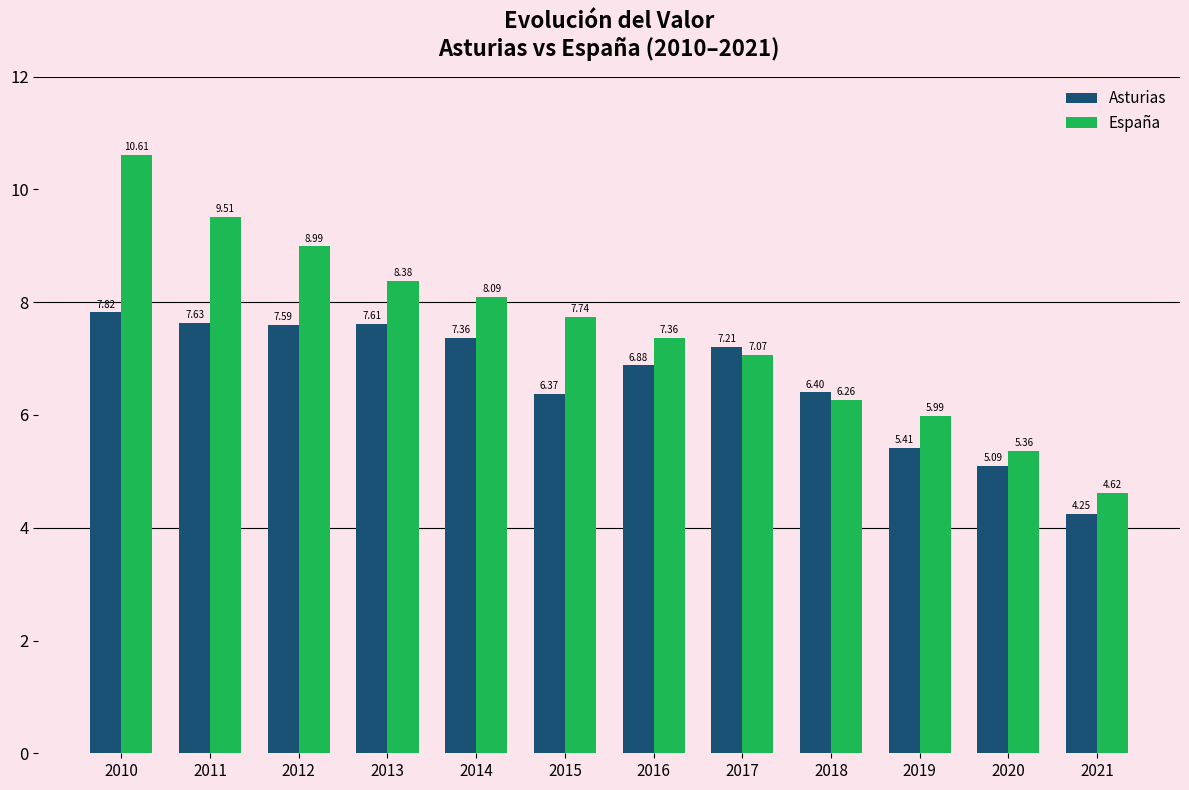

At which label does Asturias reach its minimum?

2021